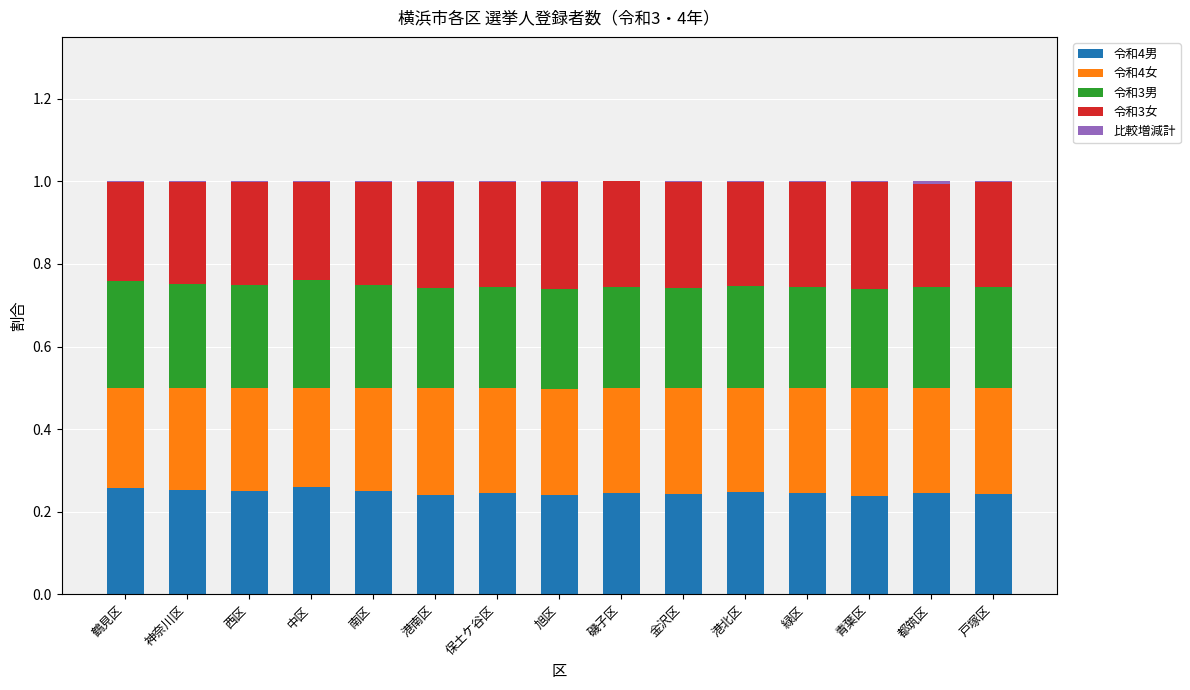

Are the bars horizontal?

No